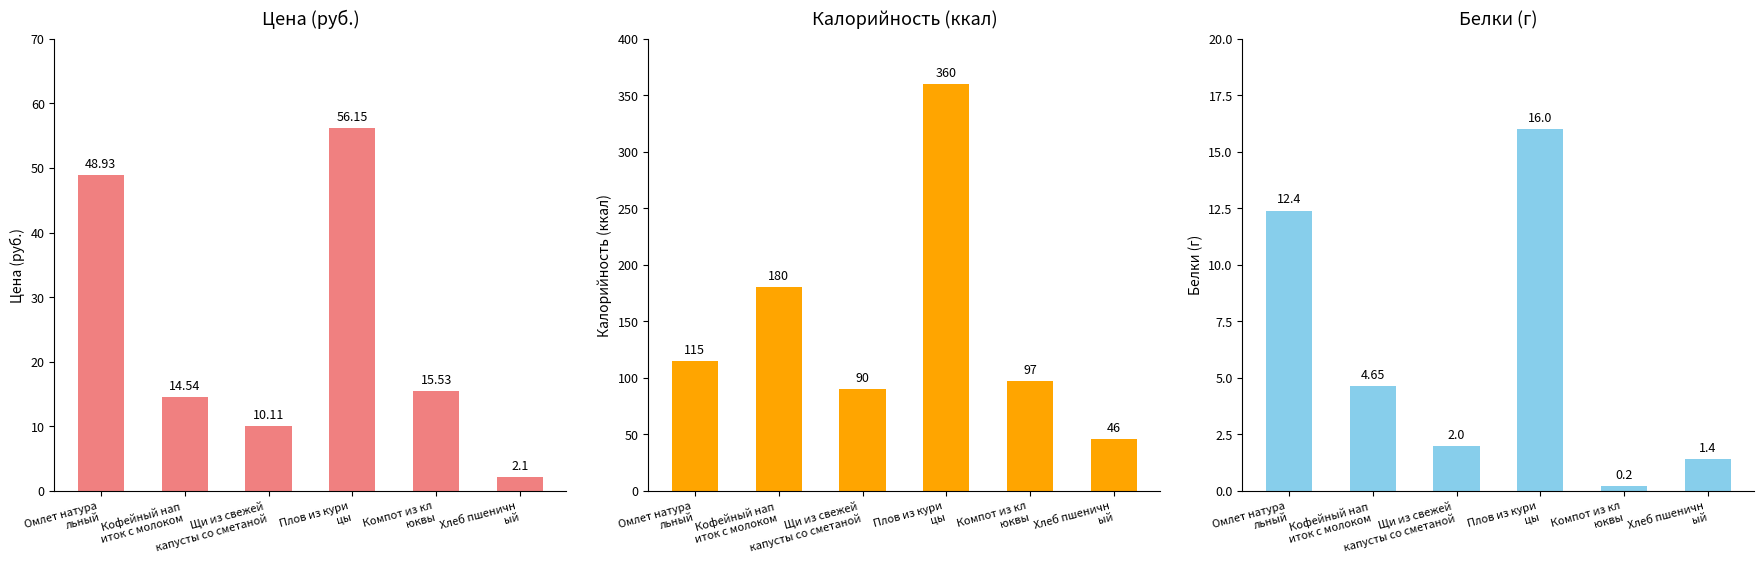

Reading left to right, extract all data points from this chart.

Цена: 48.9	14.5	10.1	56.1	15.5	2.1
Калорийность: 115.0	180.0	90.0	360.0	97.0	46.0
Белки: 12.4	4.7	2.0	16.0	0.2	1.4